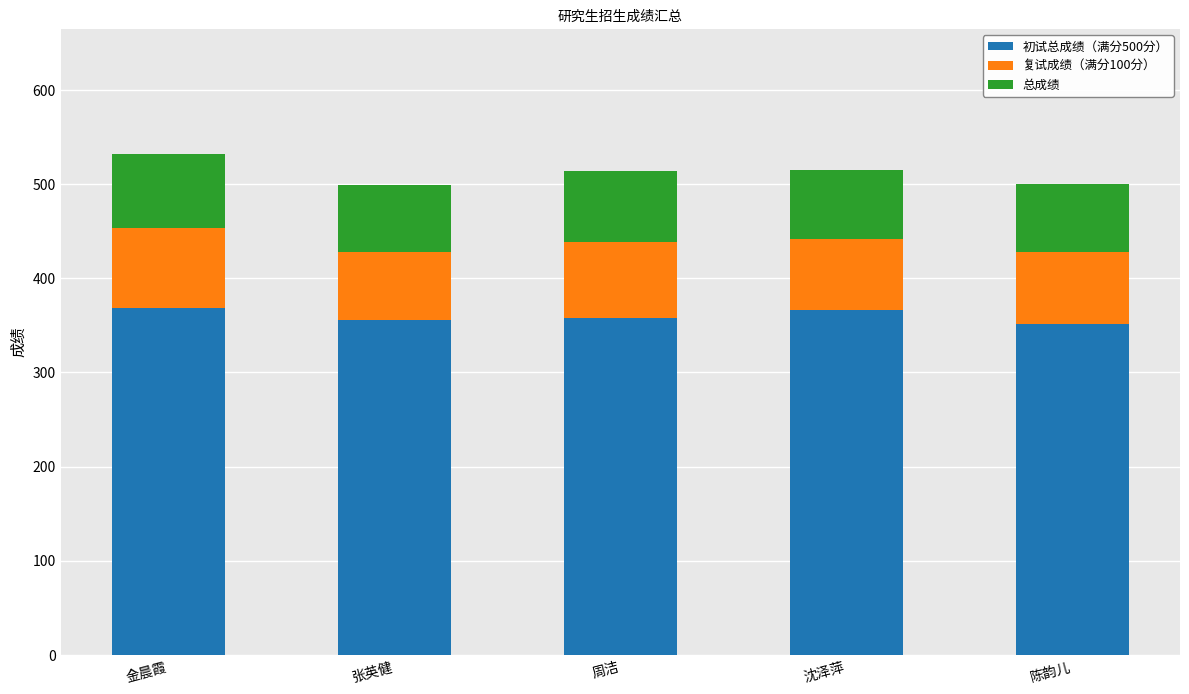

What is the total value across all series at 陈韵儿?

500.5